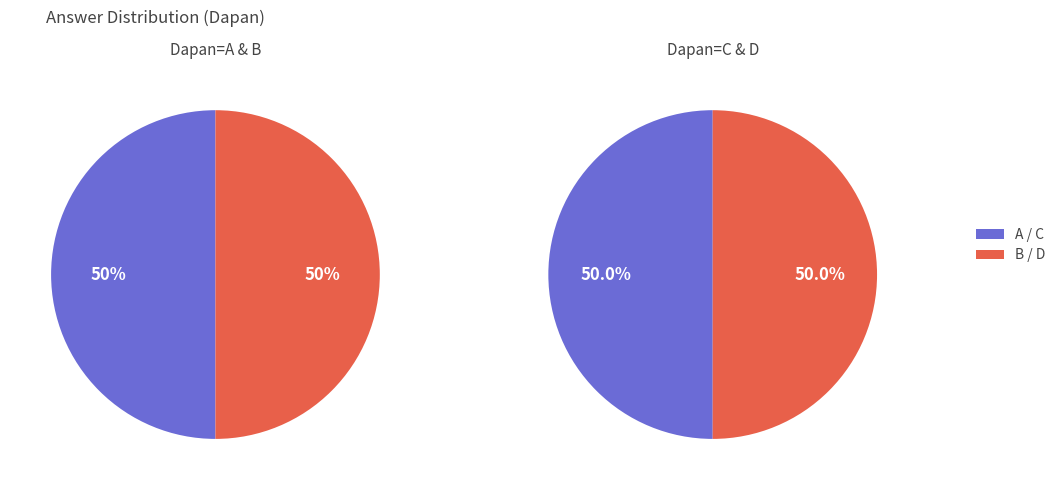

Is C the majority of the pie?

No